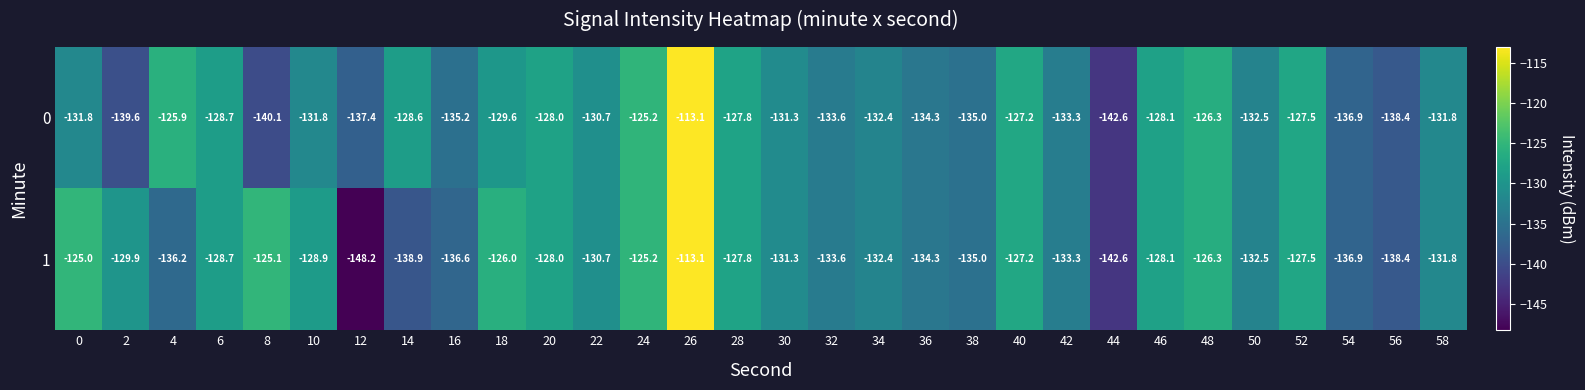

True or false: 0 has a value of -126.3 at 48.

True